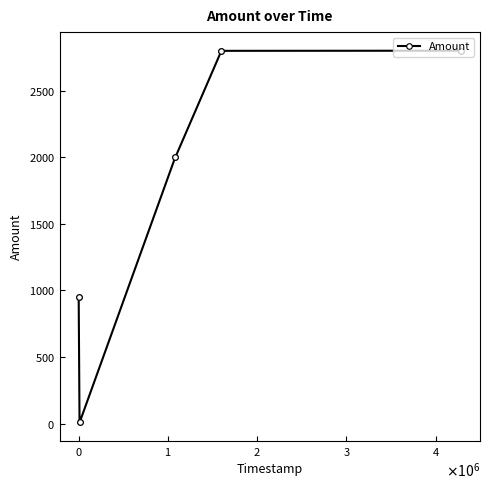

How many lines are shown in the chart?

1